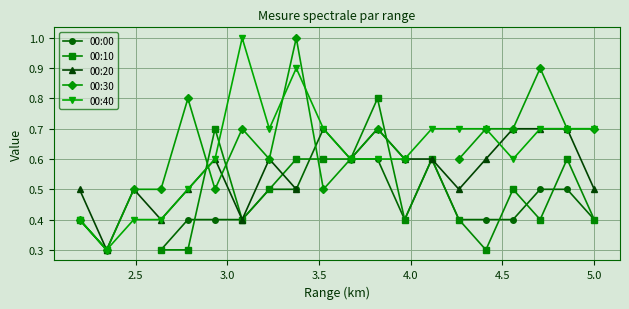

How many lines are shown in the chart?

5